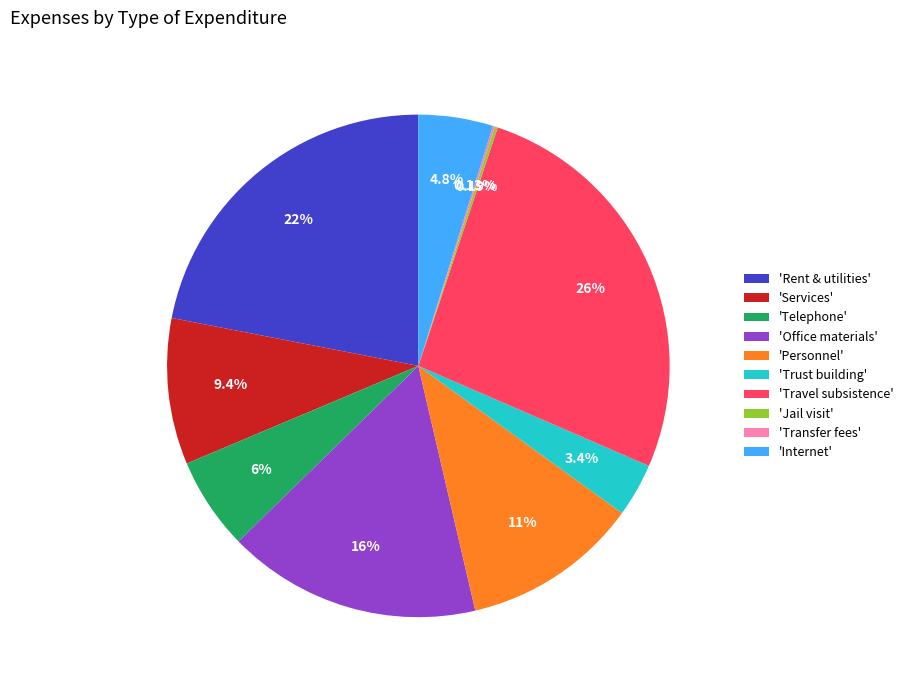

Which slice is the largest?

'Travel subsistence'